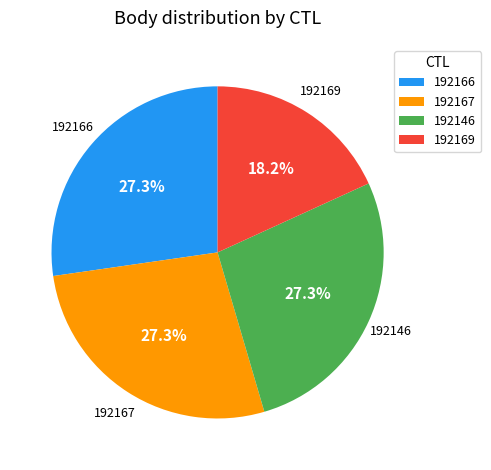

Does any single category account for the majority?

No